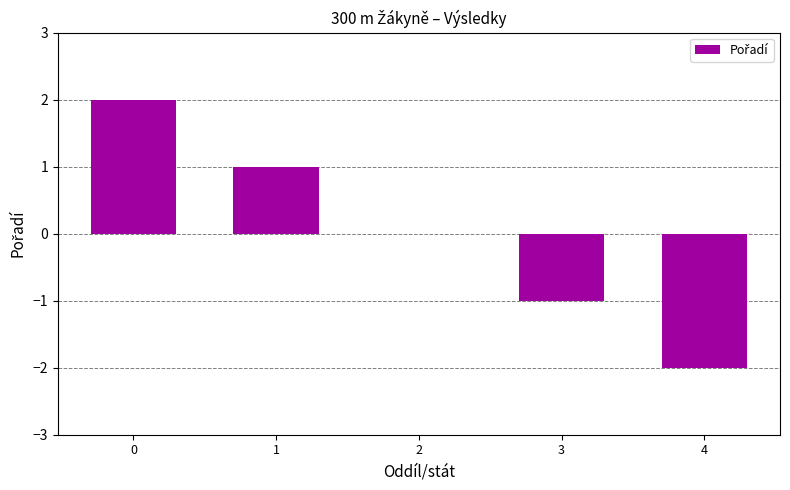

Is it true that the value at 1 is 0?

False